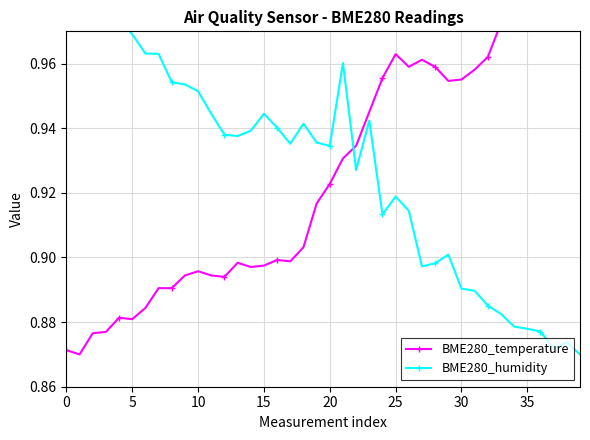

The value of BME280_temperature at 36 is 0.2. True or false?

False